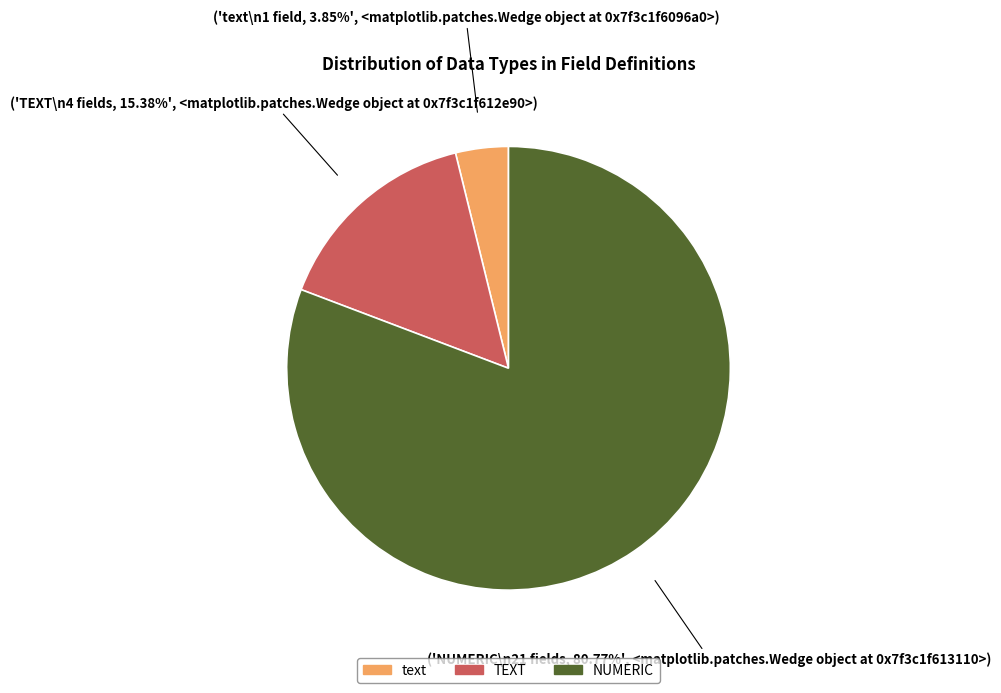

What is the total percentage of TEXT and NUMERIC?

96.2%